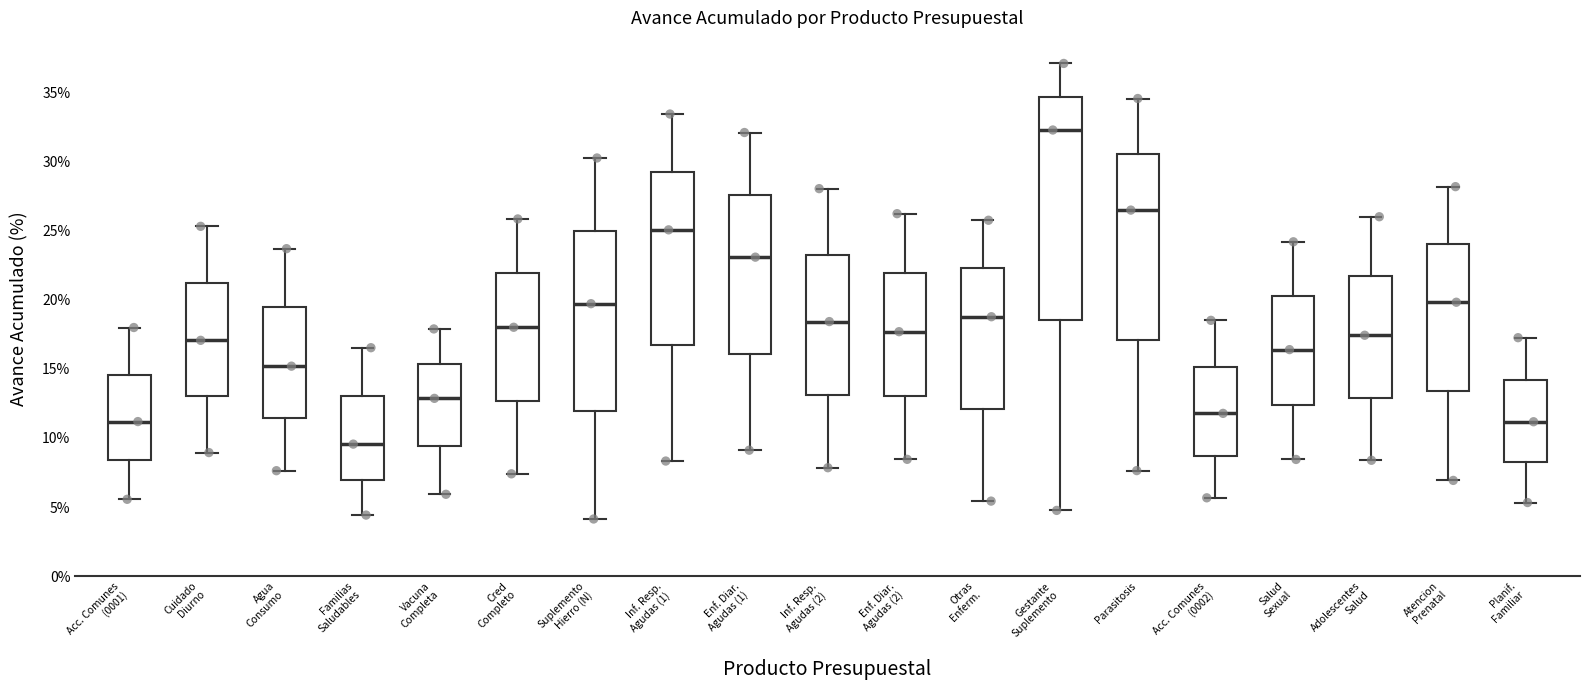

Which box is the tallest, from its lower edge to its upper edge?

Gestante Suplemento